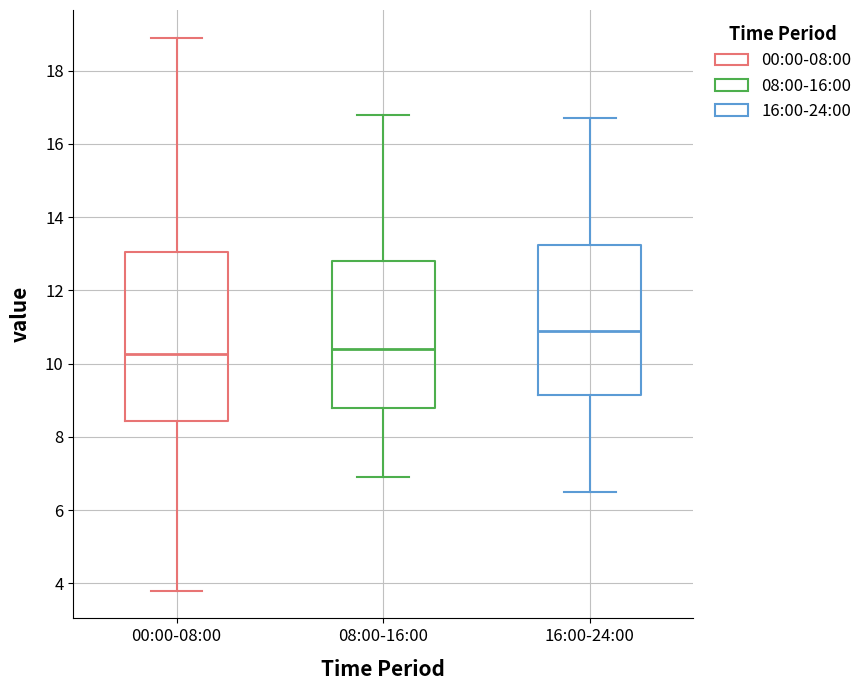

Reading left to right, read every box against the y-axis: the position of its median line, the range the box covers, and the ends of its whiskers. The values are not printed on the chart, so give them approximately, as read against the axis.

00:00-08:00: median 10.2, box 8.4 to 13.0, whiskers 3.8 to 19.0
08:00-16:00: median 10.4, box 8.8 to 12.8, whiskers 7.0 to 16.8
16:00-24:00: median 11.0, box 9.2 to 13.2, whiskers 6.6 to 16.8